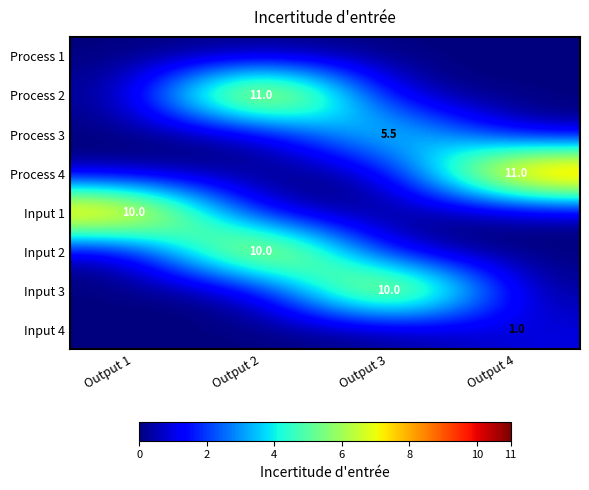

Is it true that Process 4 equals 3.9 at Output 4?

False